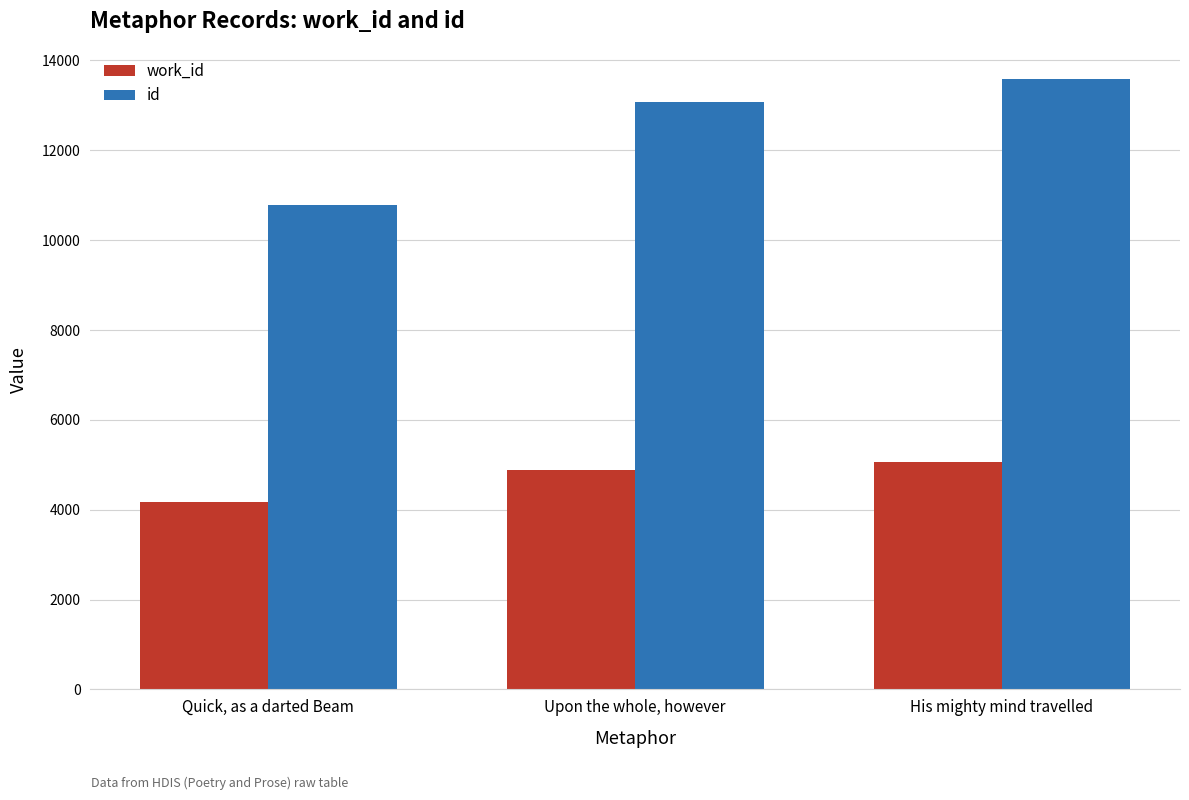

What is the difference between the maximum and minimum values in the id series?

2795